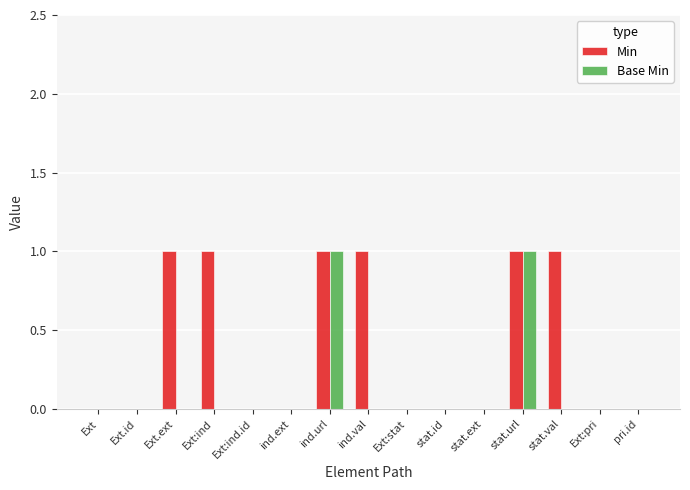

Reading left to right, transcribe all the data shown in this chart.

Min: 0	0	1	1	0	0	1	1	0	0	0	1	1	0	0
Base Min: 0	0	0	0	0	0	1	0	0	0	0	1	0	0	0